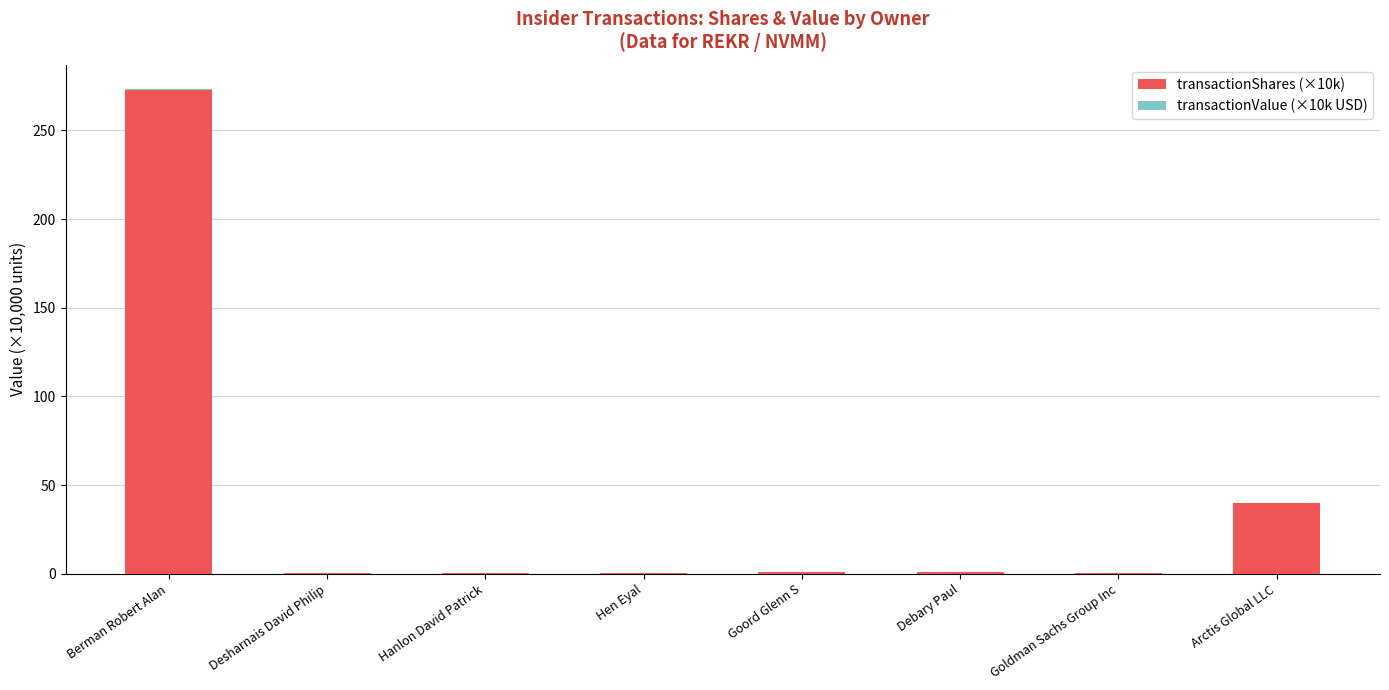

What is the maximum value for transactionShares (×10k)?

272.6